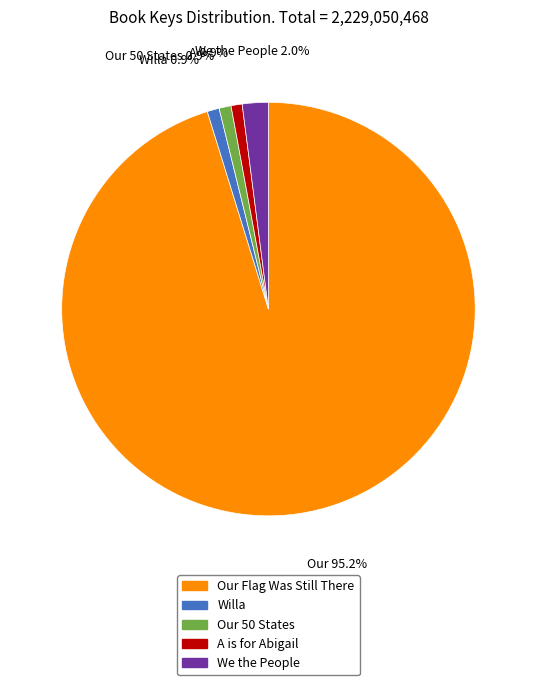

How many segments does this pie chart have?

5